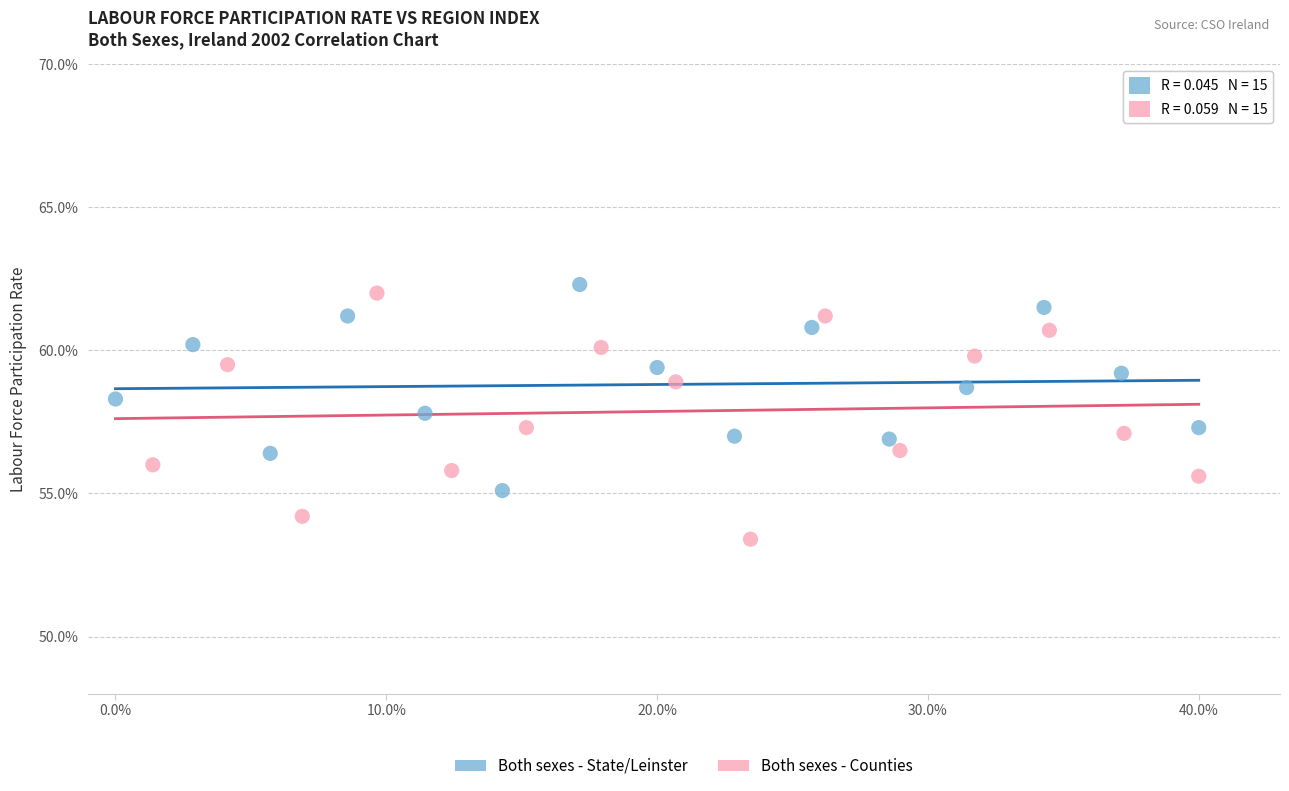

Which series contains the lowest Y value?

Both sexes - Counties